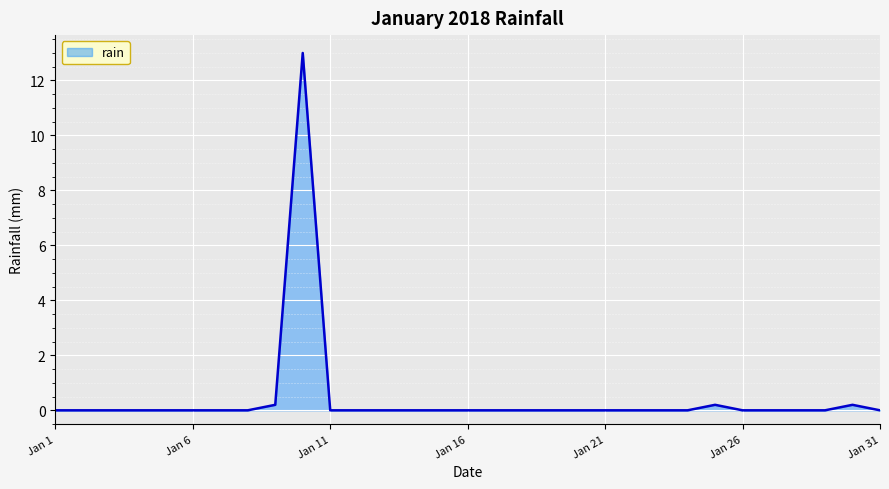

What is the difference between the maximum and minimum values?

13.0